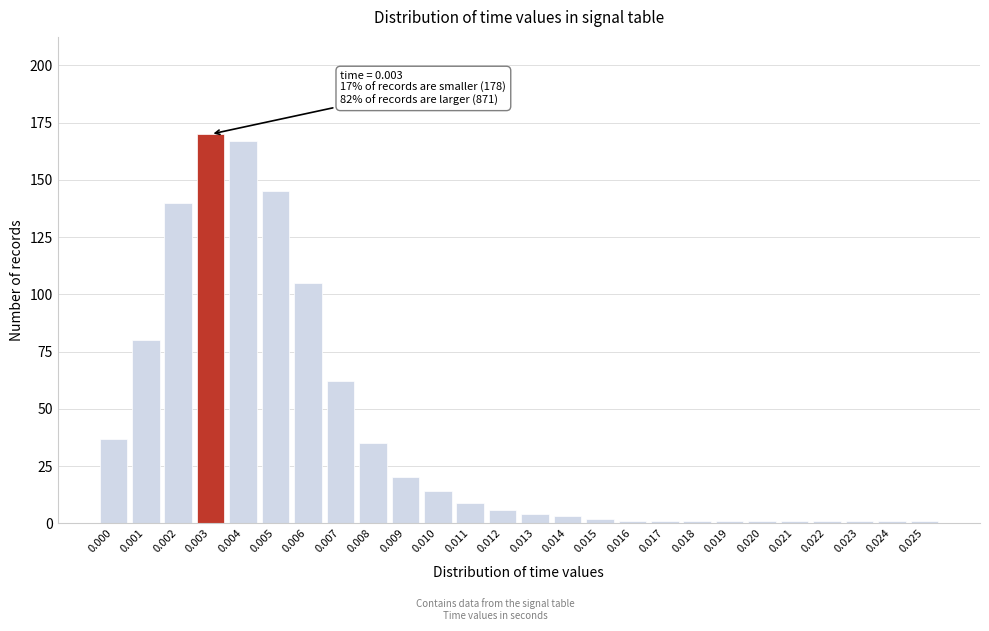

Reading left to right, list all the values displayed in this chart.

0.000=37	0.001=80	0.002=140	0.003=170	0.004=167	0.005=145	0.006=105	0.007=62	0.008=35	0.009=20	0.010=14	0.011=9	0.012=6	0.013=4	0.014=3	0.015=2	0.016=1	0.017=1	0.018=1	0.019=1	0.020=1	0.021=1	0.022=1	0.023=1	0.024=1	0.025=1